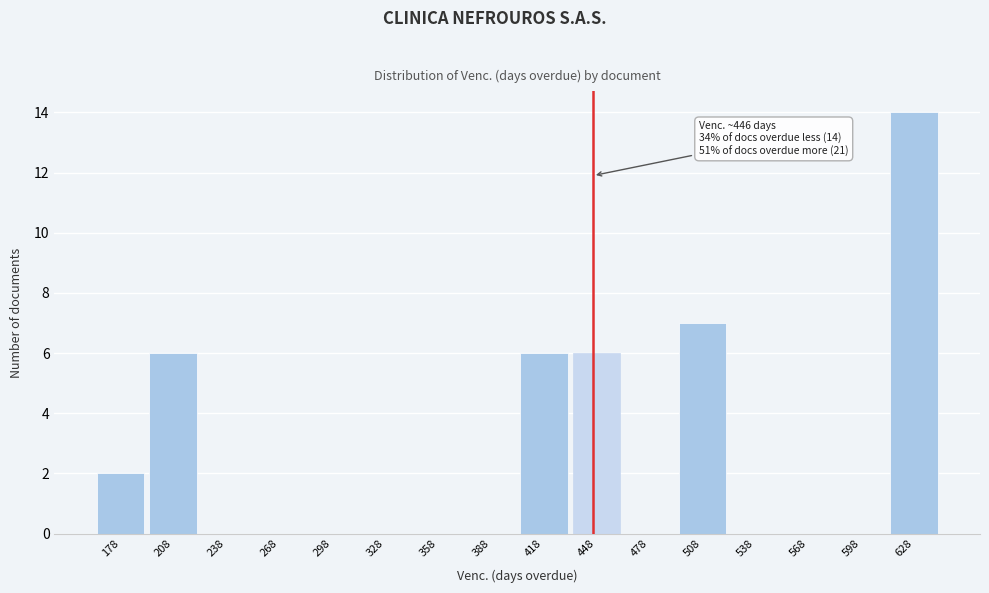

Which range on the x-axis has the tallest bar?

613 to 643